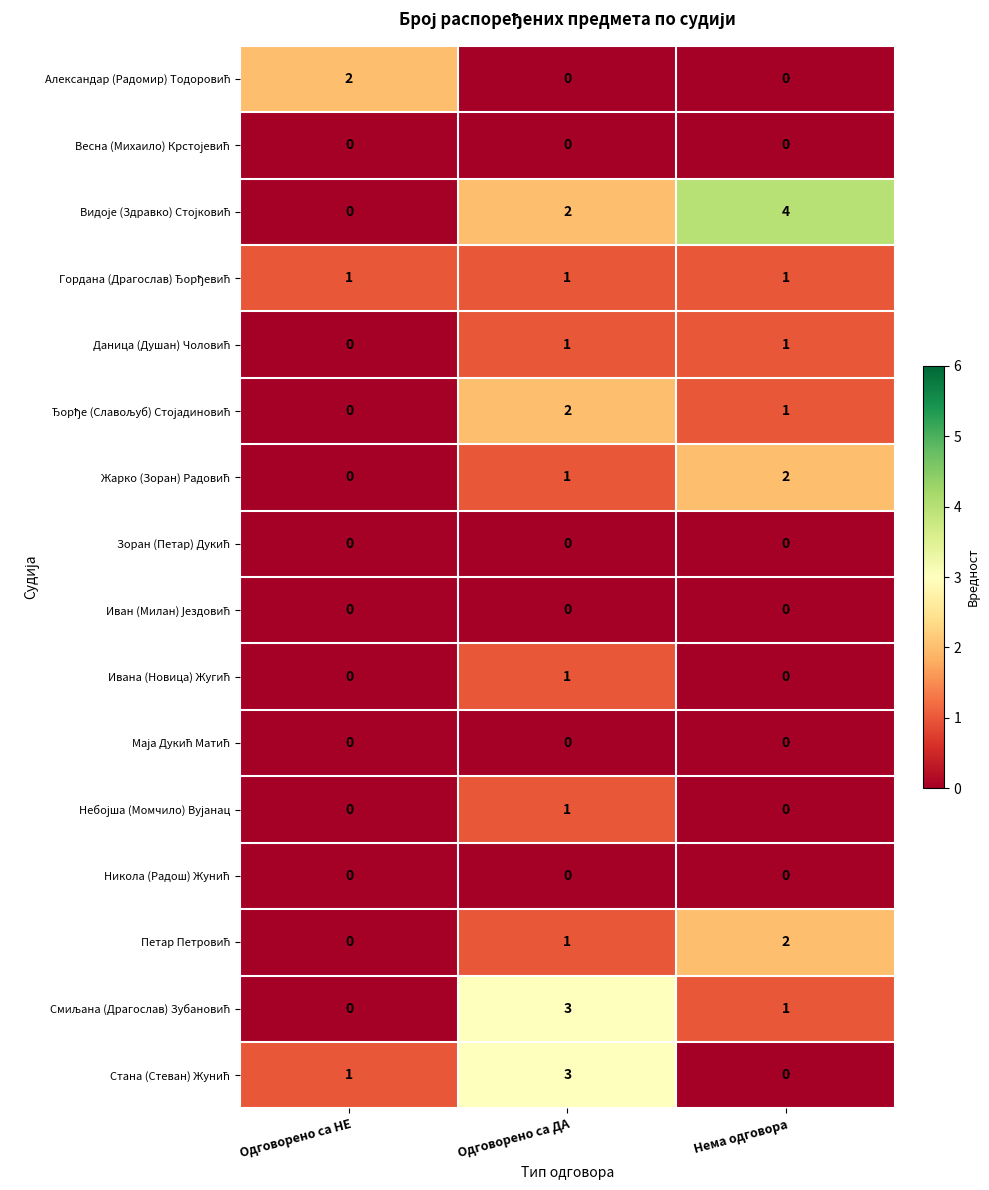

At which category is the sum across all series the highest?

Одговорено са ДА